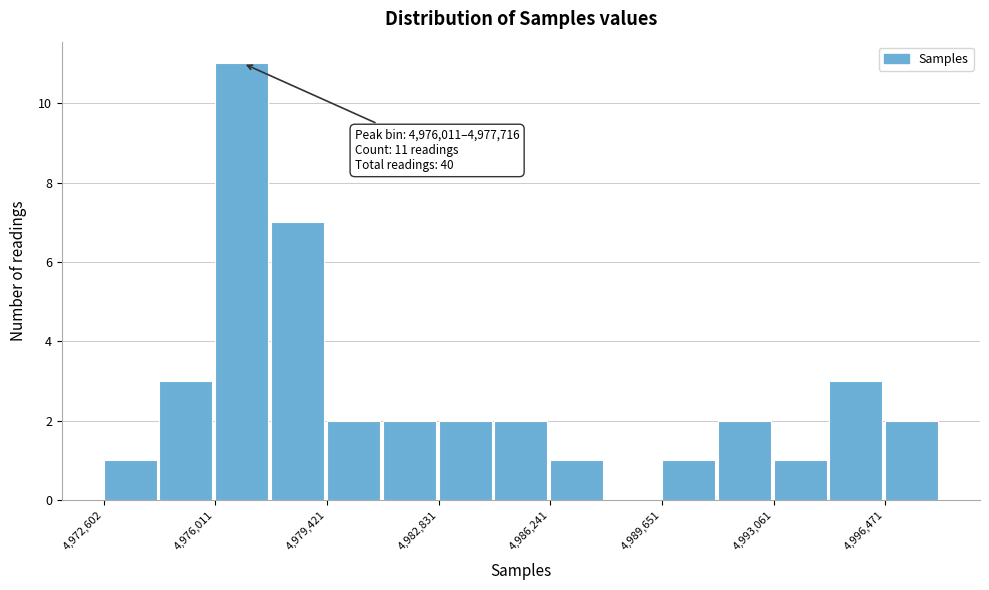

Around what value on the x-axis is the tallest bar? Give the approximate position of its centre, as read against the axis.

4977000